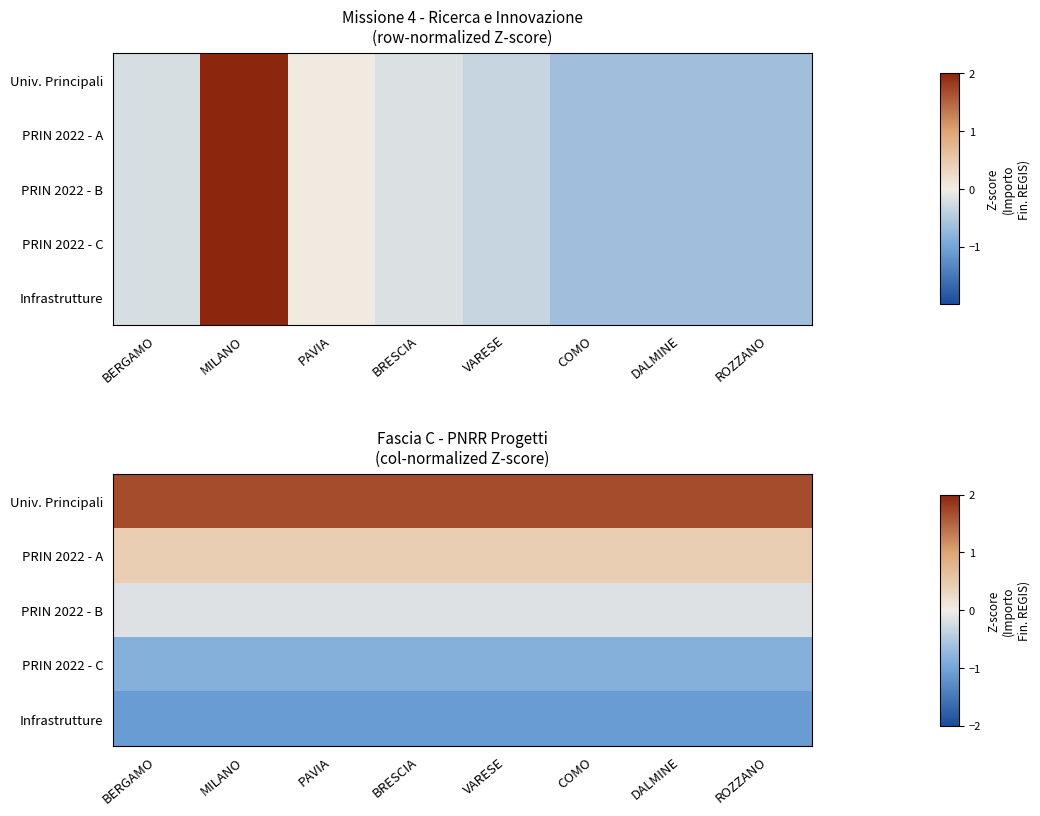

What is the average value of the PRIN 2022 - B series?

-0.2